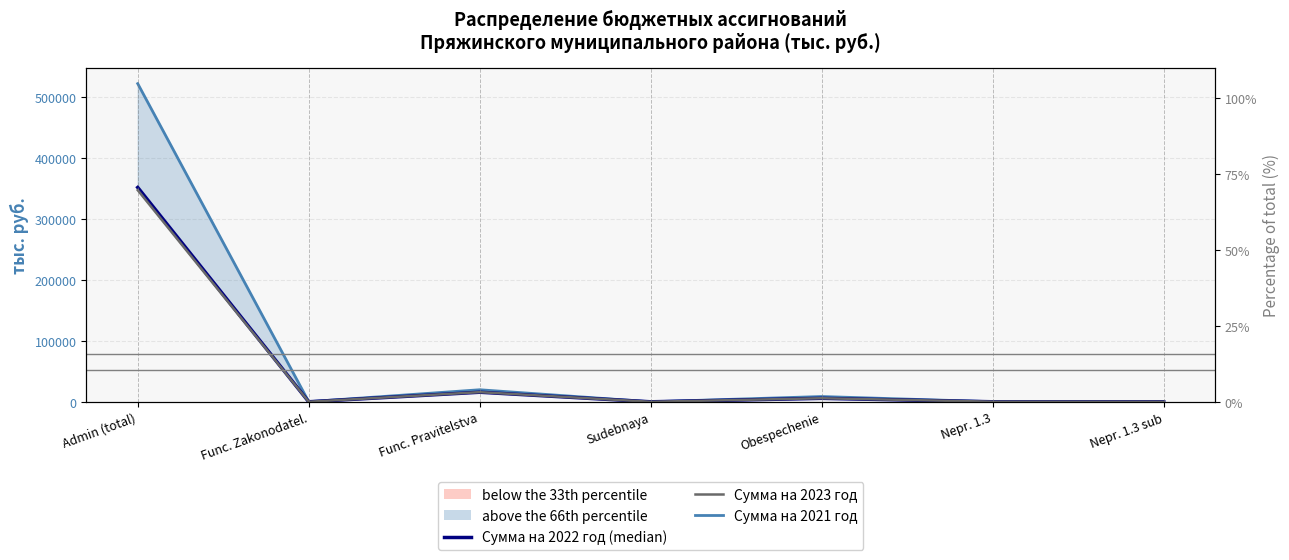

Which category has the highest value across all series?

Admin (total)